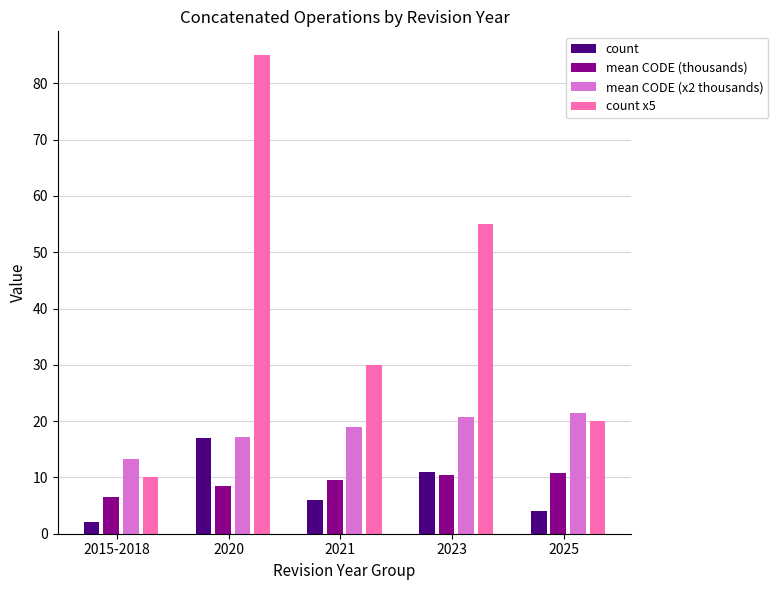

What is the label of the 2nd bar from the right?

2023